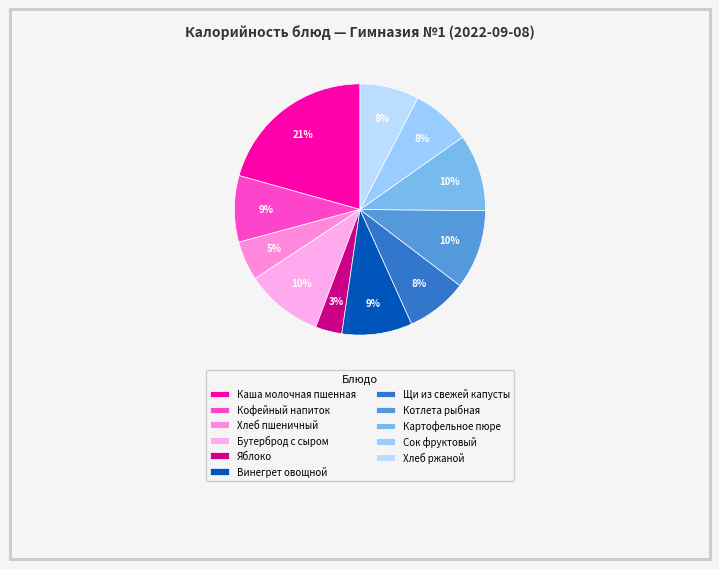

How many slices are in this pie chart?

11